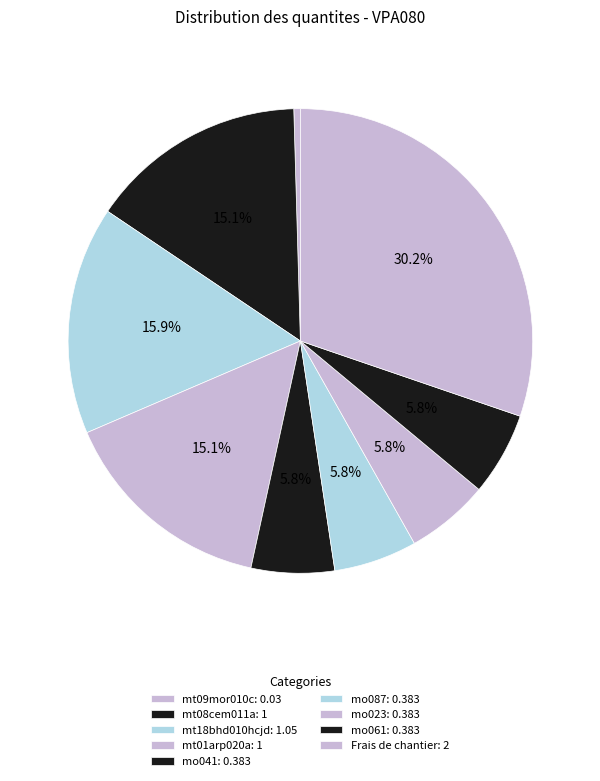

Combined, do mo023 and Frais de chantier account for over 50%?

No